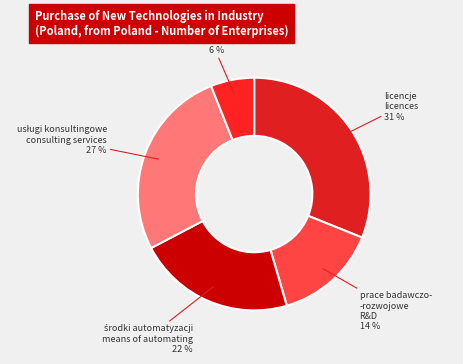

Is there any slice that represents more than half of the pie?

No